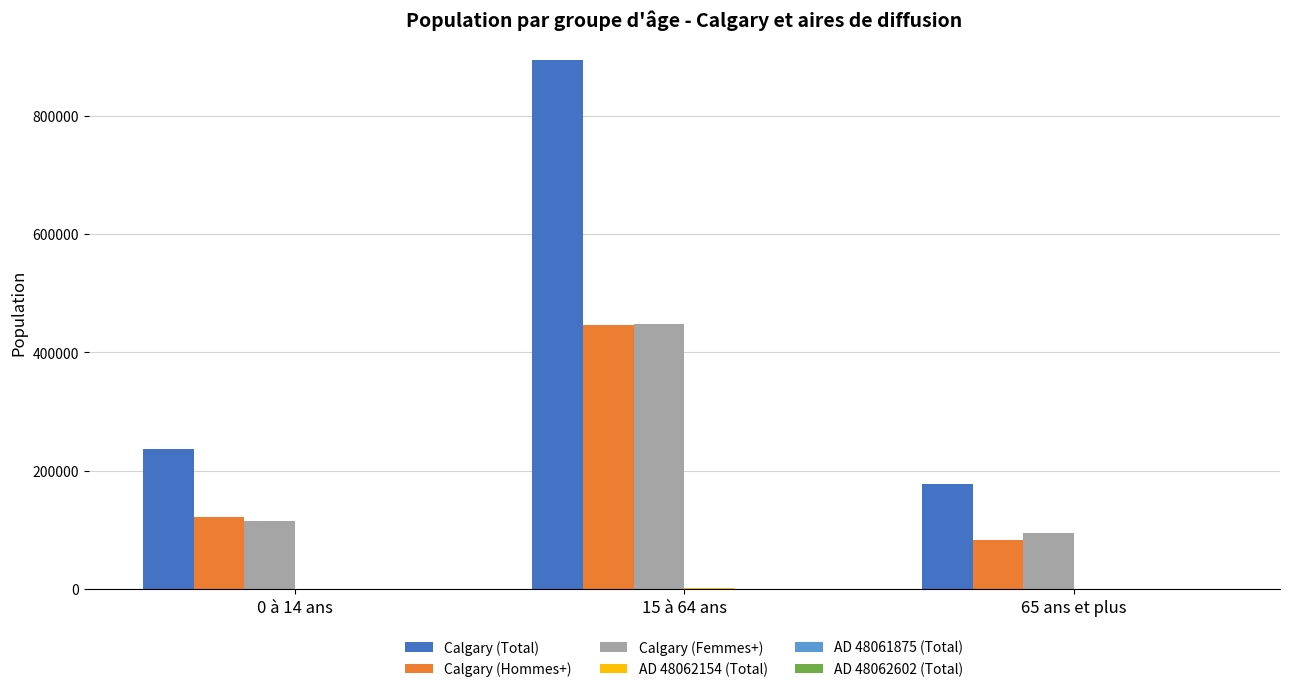

Does the chart contain stacked bars?

No